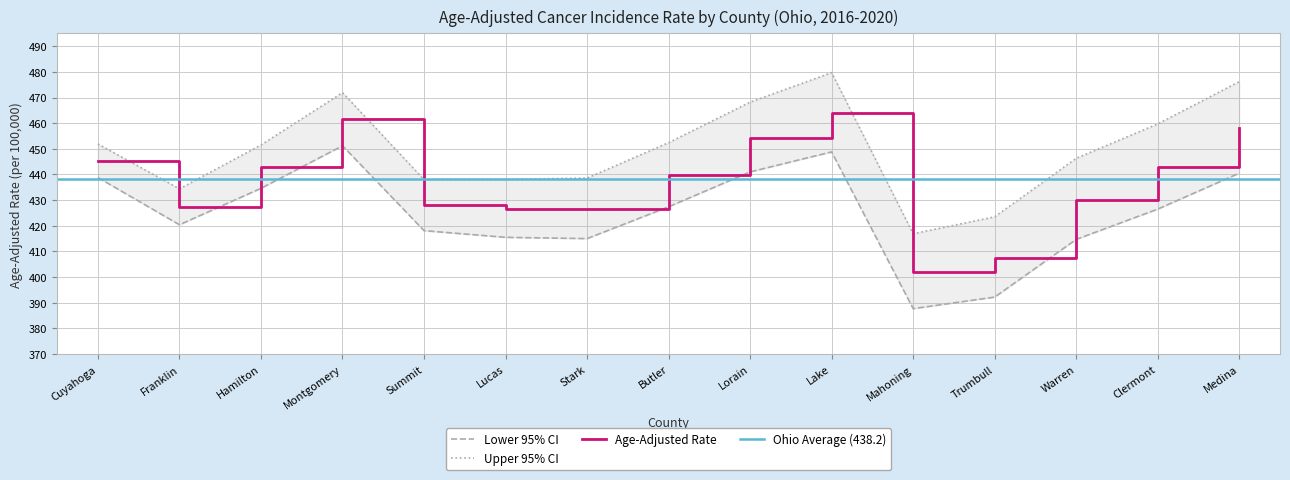

Where is the first local minimum for Upper 95% CI?

Franklin